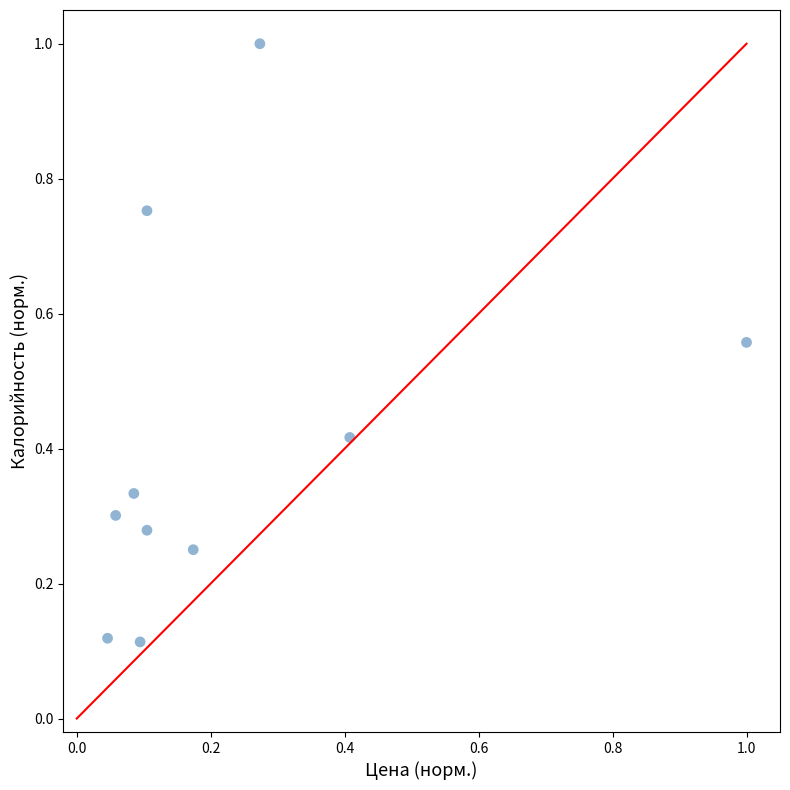

What is the range of X values (max minus min)?

1.0